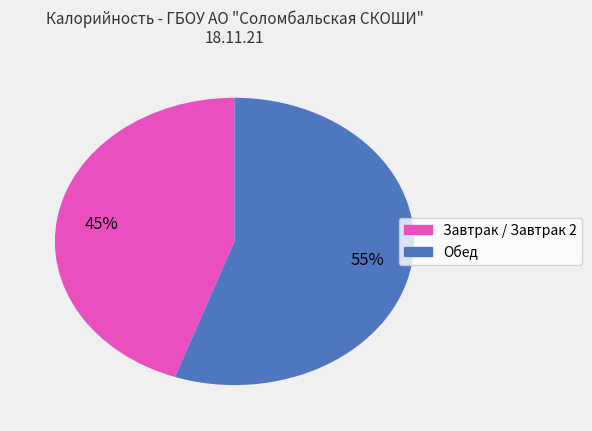

Is there a majority slice in this chart?

Yes